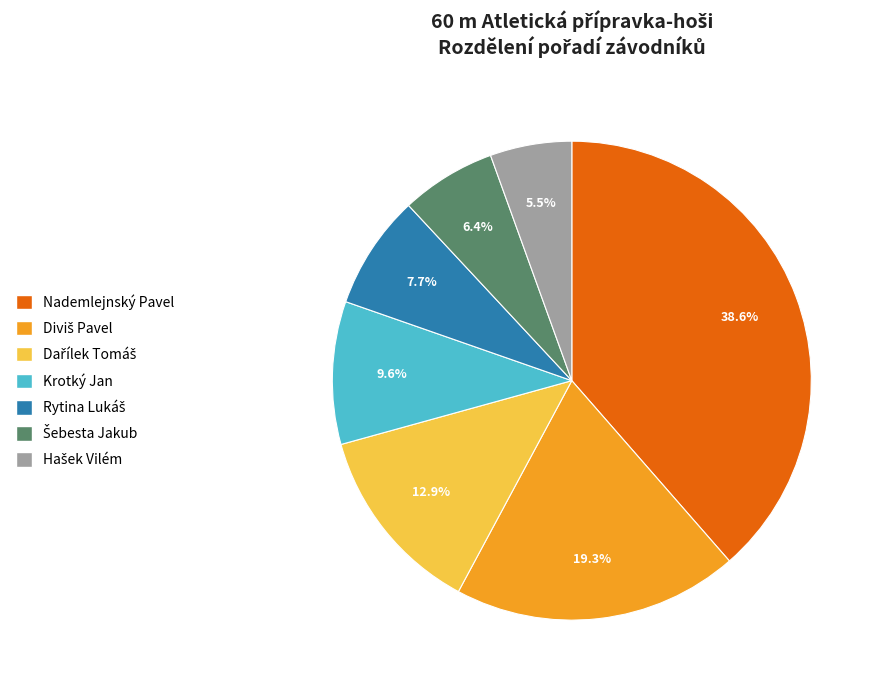

Count the number of slices in the pie.

7